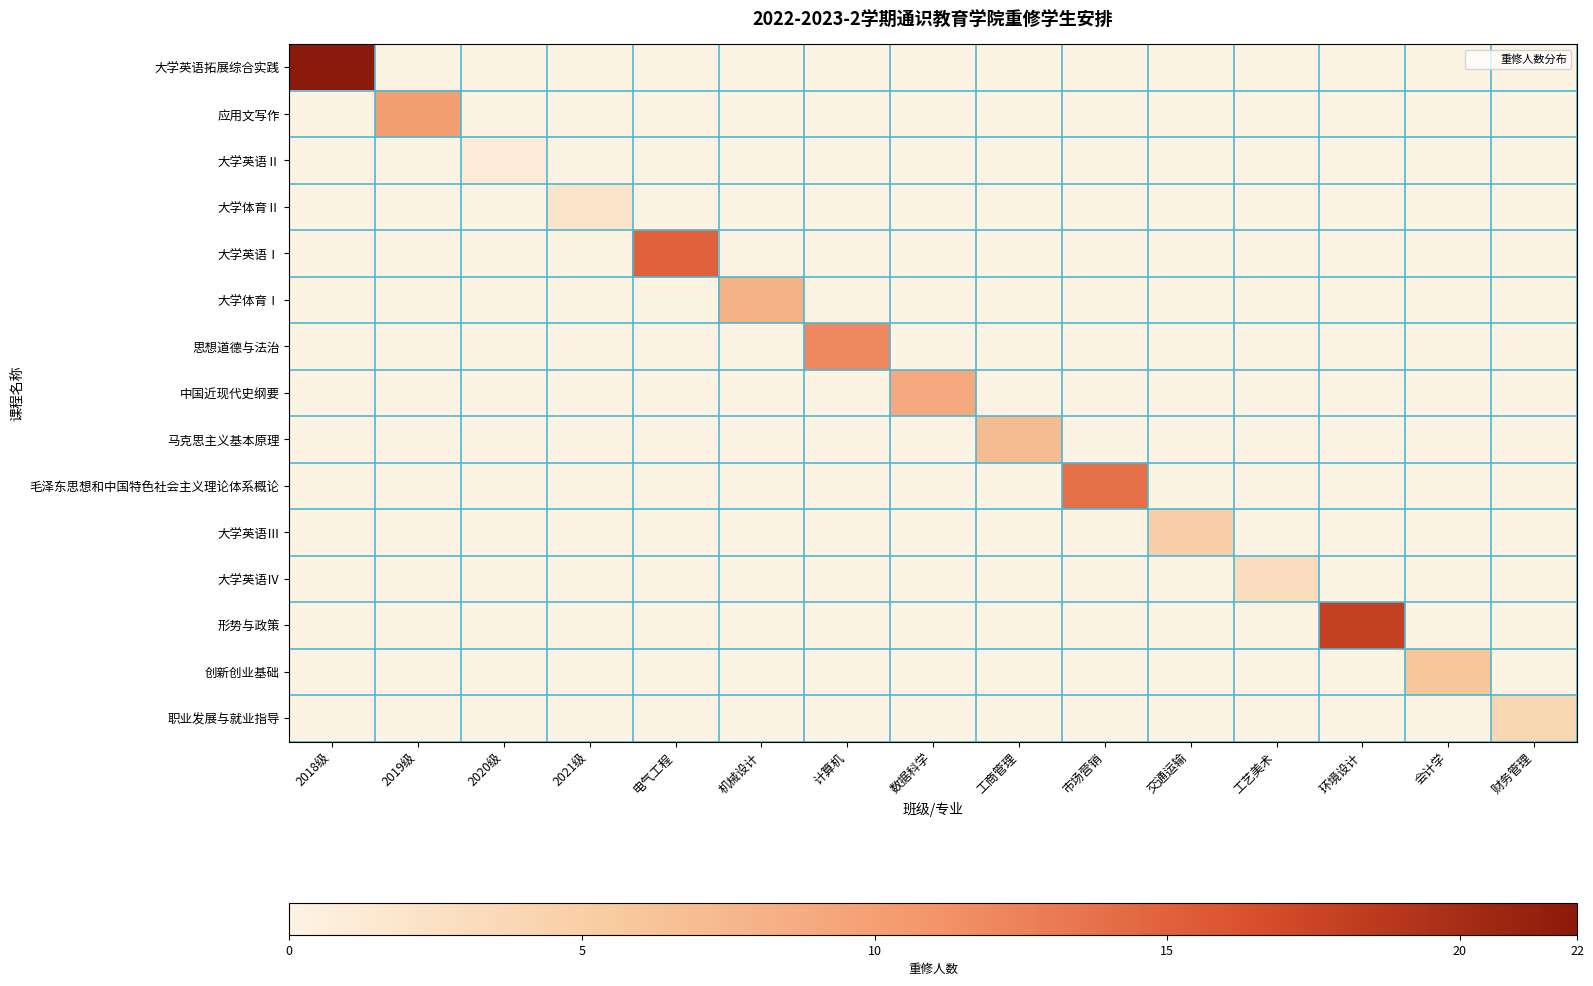

Reading left to right, what are all the values shown in this chart?

大学英语拓展综合实践: 2018级=22	2019级=0	2020级=0	2021级=0	电气工程=0	机械设计=0	计算机=0	数据科学=0	工商管理=0	市场营销=0	交通运输=0	工艺美术=0	环境设计=0	会计学=0	财务管理=0
应用文写作: 2018级=0	2019级=10	2020级=0	2021级=0	电气工程=0	机械设计=0	计算机=0	数据科学=0	工商管理=0	市场营销=0	交通运输=0	工艺美术=0	环境设计=0	会计学=0	财务管理=0
大学英语Ⅱ: 2018级=0	2019级=0	2020级=1	2021级=0	电气工程=0	机械设计=0	计算机=0	数据科学=0	工商管理=0	市场营销=0	交通运输=0	工艺美术=0	环境设计=0	会计学=0	财务管理=0
大学体育Ⅱ: 2018级=0	2019级=0	2020级=0	2021级=2	电气工程=0	机械设计=0	计算机=0	数据科学=0	工商管理=0	市场营销=0	交通运输=0	工艺美术=0	环境设计=0	会计学=0	财务管理=0
大学英语Ⅰ: 2018级=0	2019级=0	2020级=0	2021级=0	电气工程=15	机械设计=0	计算机=0	数据科学=0	工商管理=0	市场营销=0	交通运输=0	工艺美术=0	环境设计=0	会计学=0	财务管理=0
大学体育Ⅰ: 2018级=0	2019级=0	2020级=0	2021级=0	电气工程=0	机械设计=8	计算机=0	数据科学=0	工商管理=0	市场营销=0	交通运输=0	工艺美术=0	环境设计=0	会计学=0	财务管理=0
思想道德与法治: 2018级=0	2019级=0	2020级=0	2021级=0	电气工程=0	机械设计=0	计算机=12	数据科学=0	工商管理=0	市场营销=0	交通运输=0	工艺美术=0	环境设计=0	会计学=0	财务管理=0
中国近现代史纲要: 2018级=0	2019级=0	2020级=0	2021级=0	电气工程=0	机械设计=0	计算机=0	数据科学=9	工商管理=0	市场营销=0	交通运输=0	工艺美术=0	环境设计=0	会计学=0	财务管理=0
马克思主义基本原理: 2018级=0	2019级=0	2020级=0	2021级=0	电气工程=0	机械设计=0	计算机=0	数据科学=0	工商管理=7	市场营销=0	交通运输=0	工艺美术=0	环境设计=0	会计学=0	财务管理=0
毛泽东思想和中国特色社会主义理论体系概论: 2018级=0	2019级=0	2020级=0	2021级=0	电气工程=0	机械设计=0	计算机=0	数据科学=0	工商管理=0	市场营销=14	交通运输=0	工艺美术=0	环境设计=0	会计学=0	财务管理=0
大学英语Ⅲ: 2018级=0	2019级=0	2020级=0	2021级=0	电气工程=0	机械设计=0	计算机=0	数据科学=0	工商管理=0	市场营销=0	交通运输=5	工艺美术=0	环境设计=0	会计学=0	财务管理=0
大学英语Ⅳ: 2018级=0	2019级=0	2020级=0	2021级=0	电气工程=0	机械设计=0	计算机=0	数据科学=0	工商管理=0	市场营销=0	交通运输=0	工艺美术=3	环境设计=0	会计学=0	财务管理=0
形势与政策: 2018级=0	2019级=0	2020级=0	2021级=0	电气工程=0	机械设计=0	计算机=0	数据科学=0	工商管理=0	市场营销=0	交通运输=0	工艺美术=0	环境设计=18	会计学=0	财务管理=0
创新创业基础: 2018级=0	2019级=0	2020级=0	2021级=0	电气工程=0	机械设计=0	计算机=0	数据科学=0	工商管理=0	市场营销=0	交通运输=0	工艺美术=0	环境设计=0	会计学=6	财务管理=0
职业发展与就业指导: 2018级=0	2019级=0	2020级=0	2021级=0	电气工程=0	机械设计=0	计算机=0	数据科学=0	工商管理=0	市场营销=0	交通运输=0	工艺美术=0	环境设计=0	会计学=0	财务管理=4